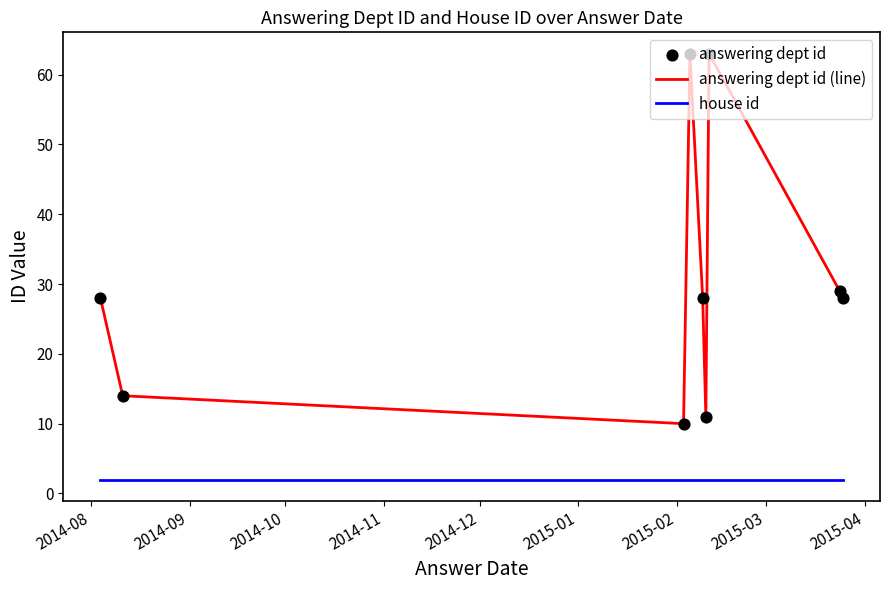

Which series has the largest range (max minus min)?

answering dept id (line)